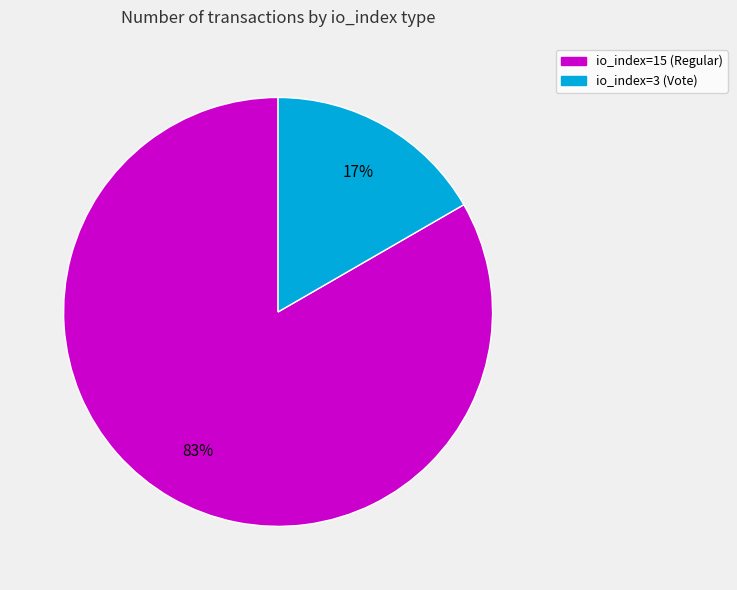

Does io_index=15 (Regular) represent more than half of the total?

Yes